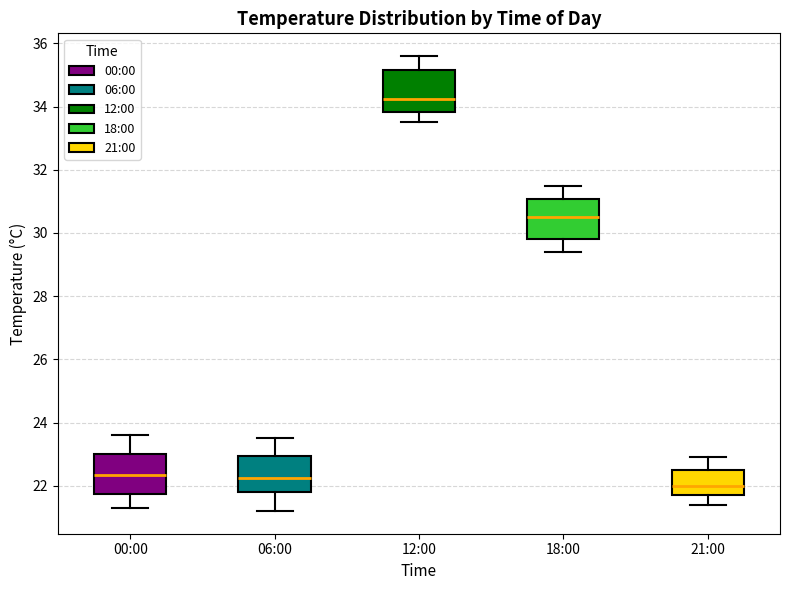

Reading left to right, read every box against the y-axis: the position of its median line, the range the box covers, and the ends of its whiskers. The values are not printed on the chart, so give them approximately, as read against the axis.

00:00: median 22.4, box 21.8 to 23.0, whiskers 21.4 to 23.6
06:00: median 22.2, box 21.8 to 23.0, whiskers 21.2 to 23.6
12:00: median 34.2, box 33.8 to 35.2, whiskers 33.6 to 35.6
18:00: median 30.6, box 29.8 to 31.0, whiskers 29.4 to 31.6
21:00: median 22.0, box 21.8 to 22.6, whiskers 21.4 to 23.0